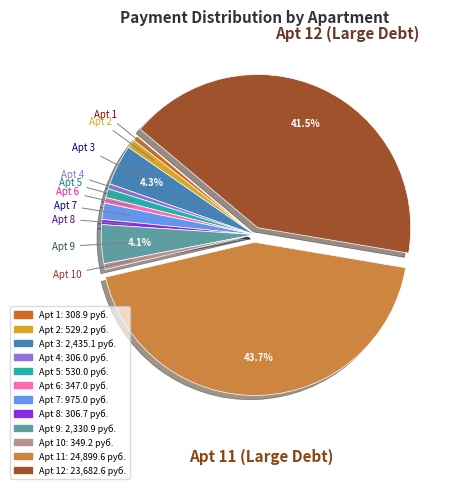

Does any single category account for the majority?

No